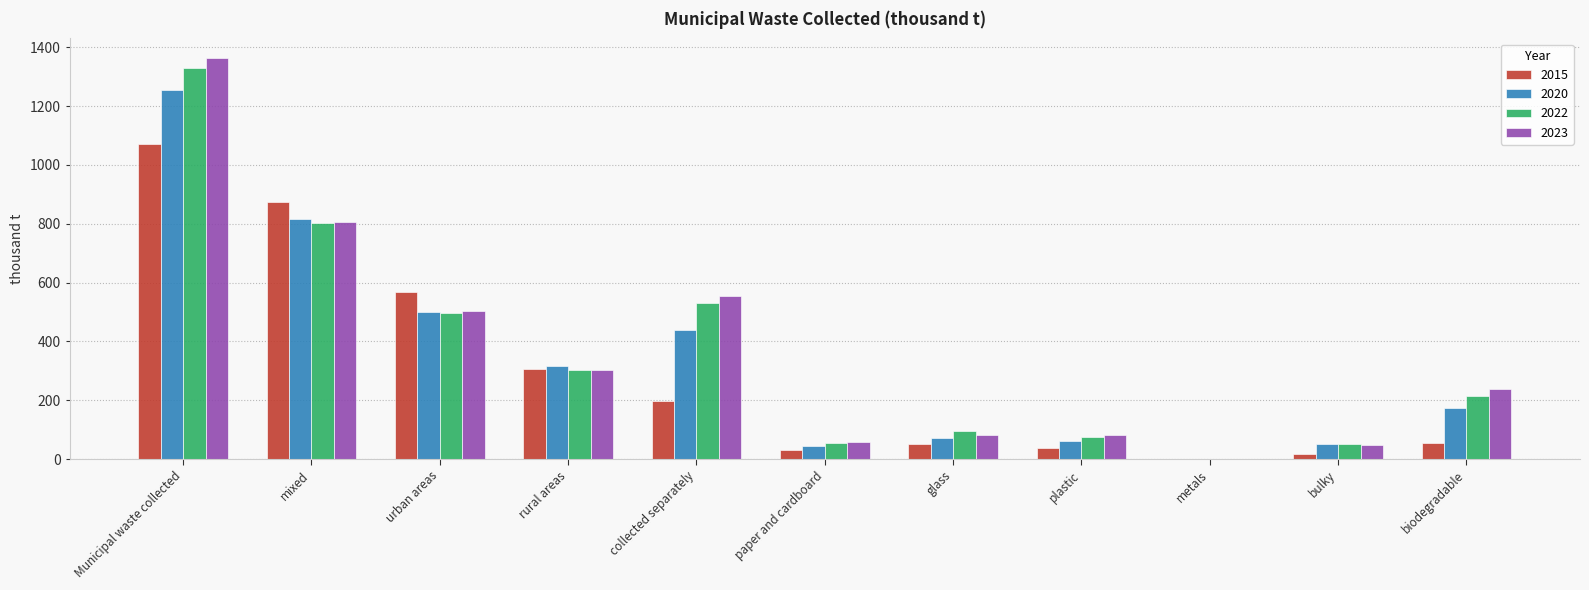

What is the sum of the 2022 values at mixed and glass?

897.9